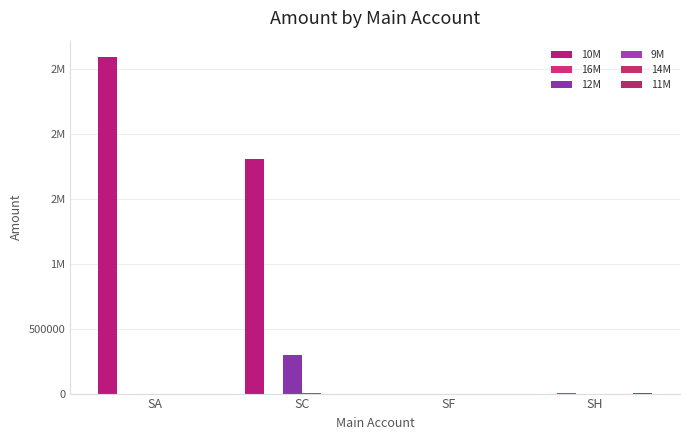

Reading left to right, transcribe all the data shown in this chart.

10M: 2590217	1807407	0	0
16M: 0	0	0	8304
12M: 0	300848	0	529
9M: 0	1715	0	0
14M: 0	0	0	0
11M: 0	0	0	5205